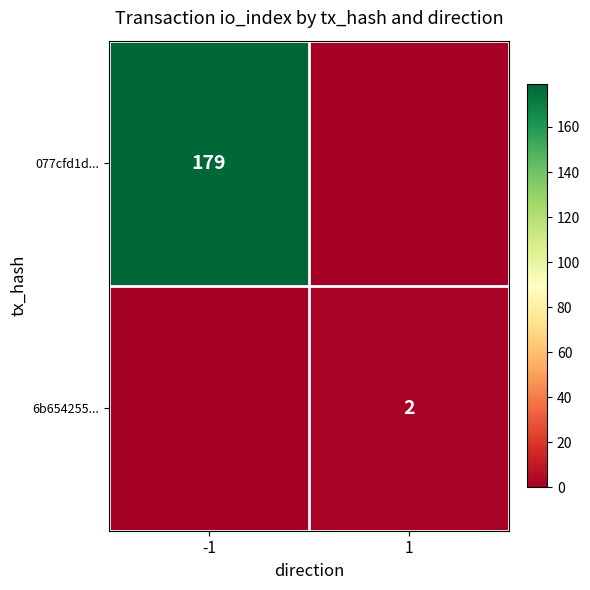

Which series changed the most between -1 and 1?

077cfd1d...